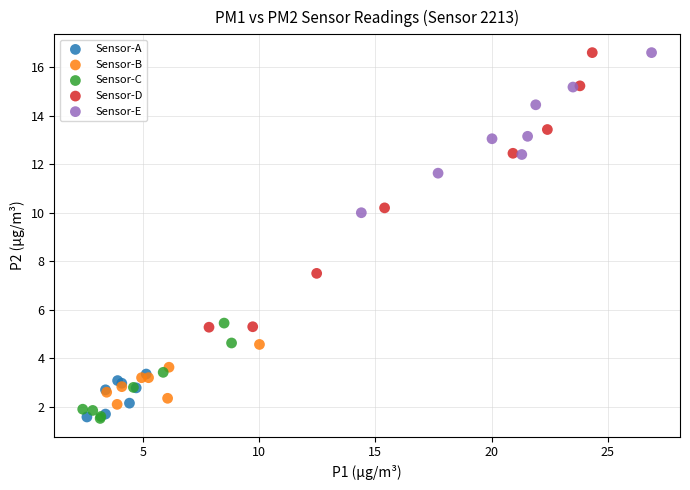

Which series has the widest spread of Y values?

Sensor-D